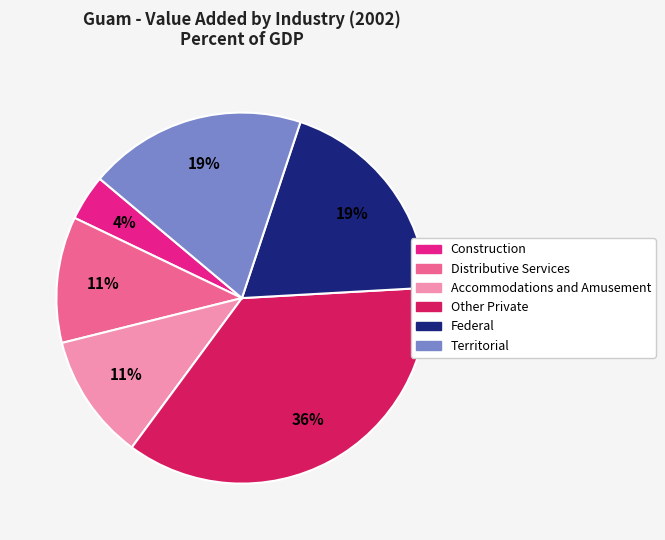

How many segments does this pie chart have?

6